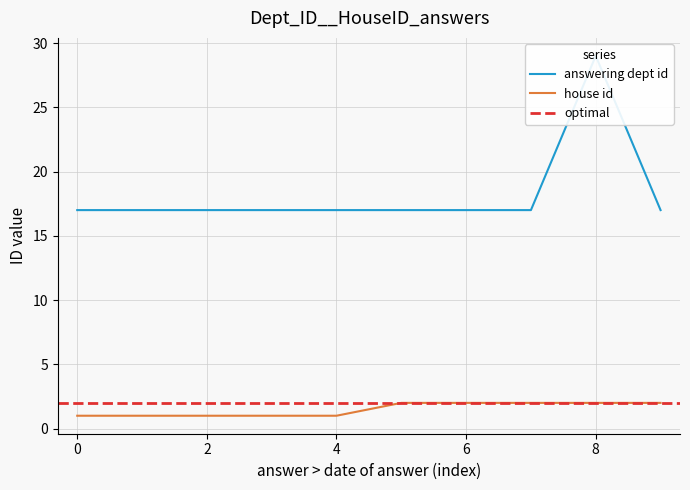

Is it true that house id equals 1 at 0?

True